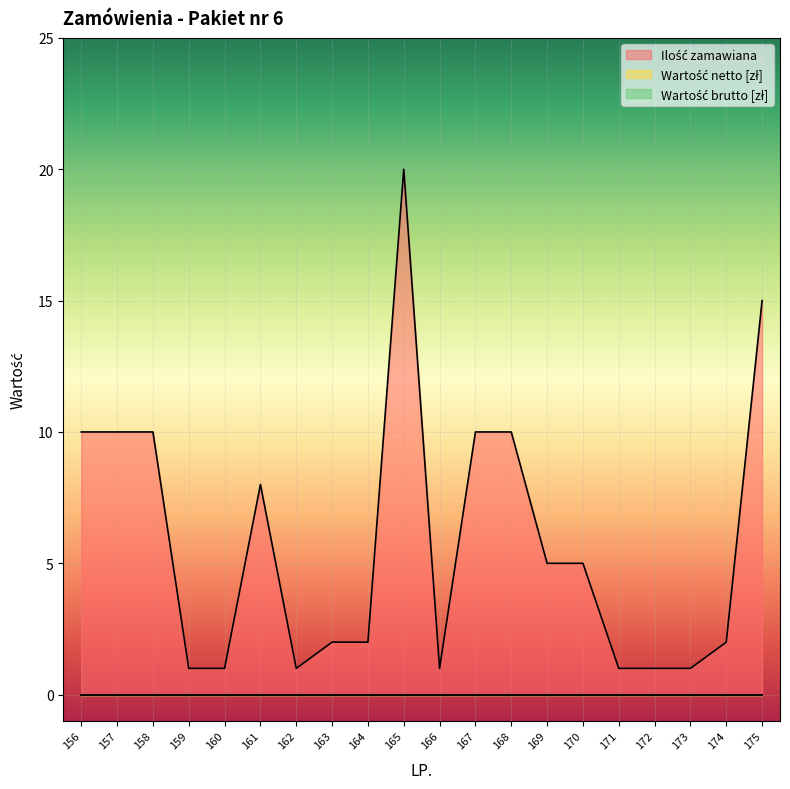

How many distinct data groups are displayed?

3